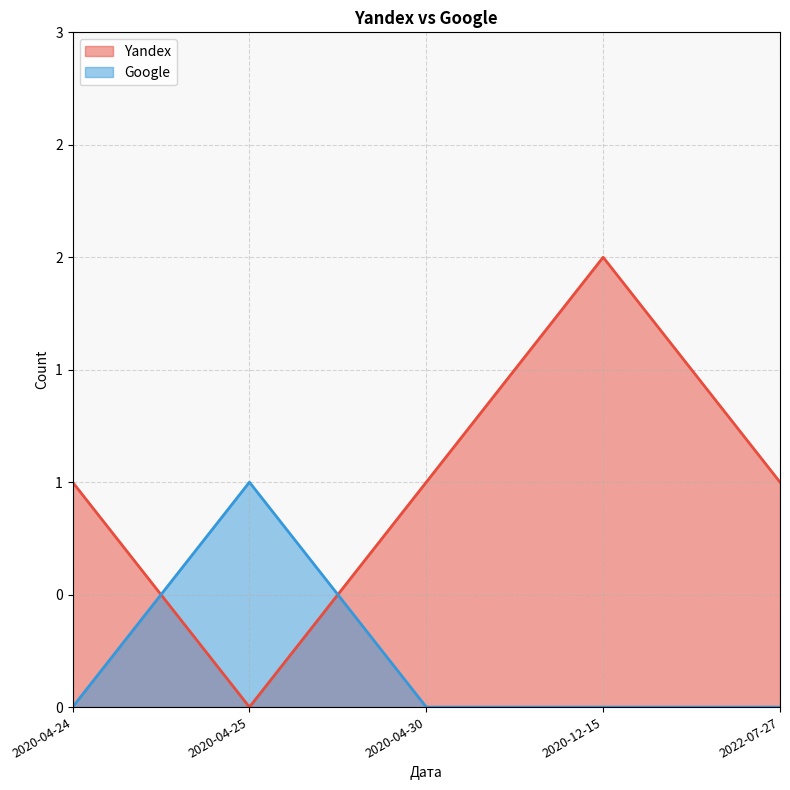

Reading left to right, list all the values displayed in this chart.

Yandex: 1	0	1	2	1
Google: 0	1	0	0	0